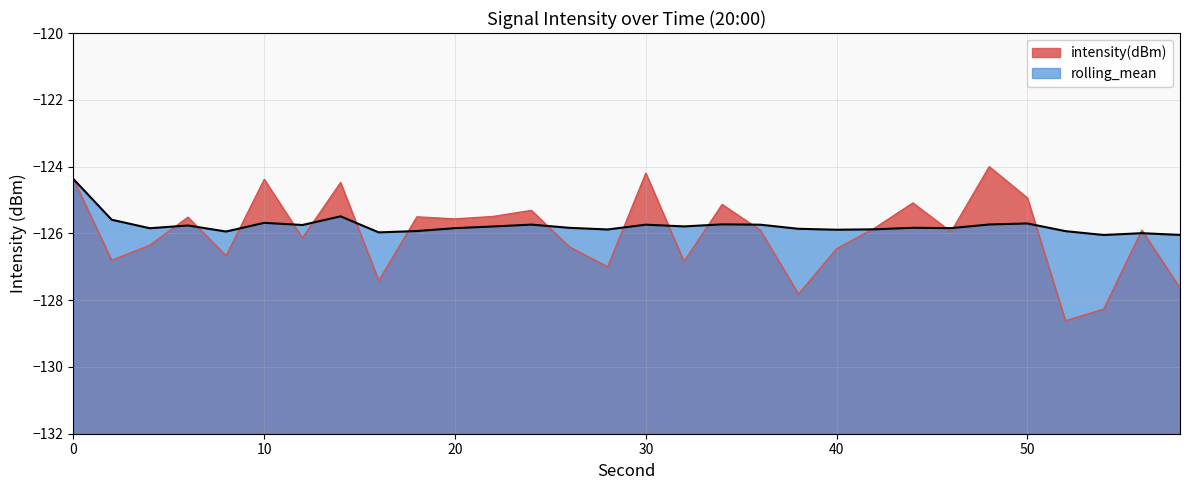

Read the rolling_mean value at 50.

-125.7